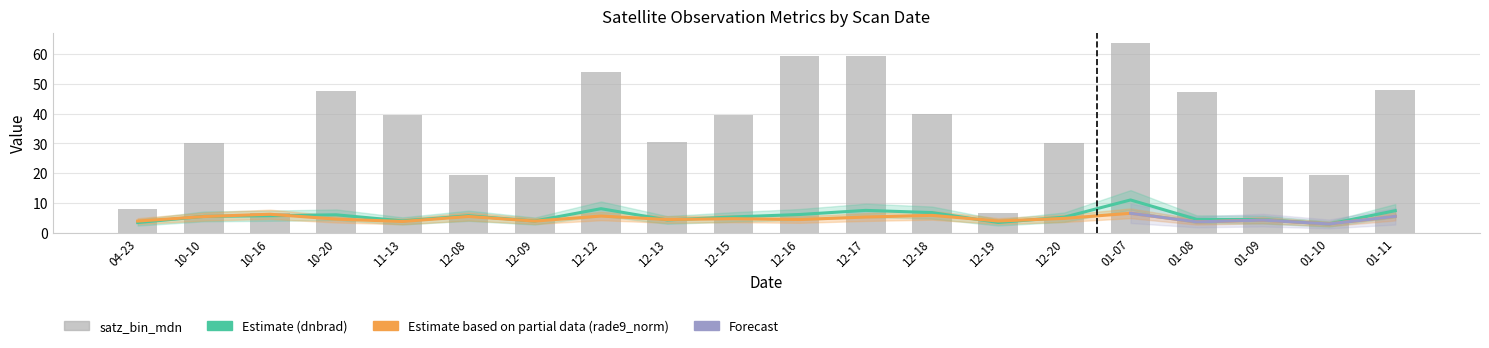

At which label does rade9_aggzone_norm first exceed 4?

10-10